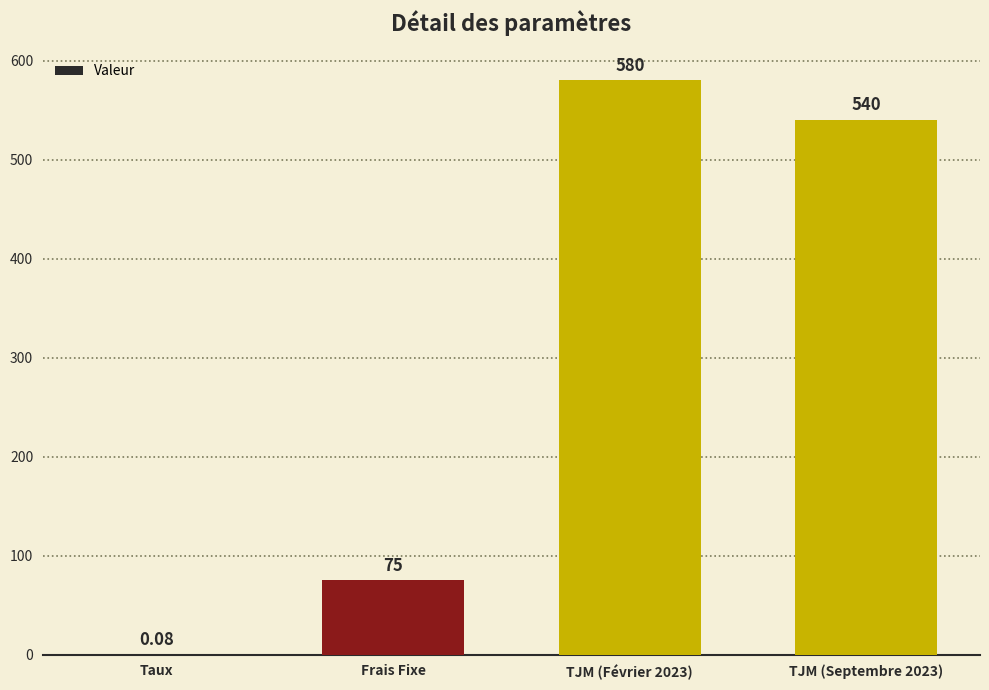

What is the maximum value shown in the chart?

580.0